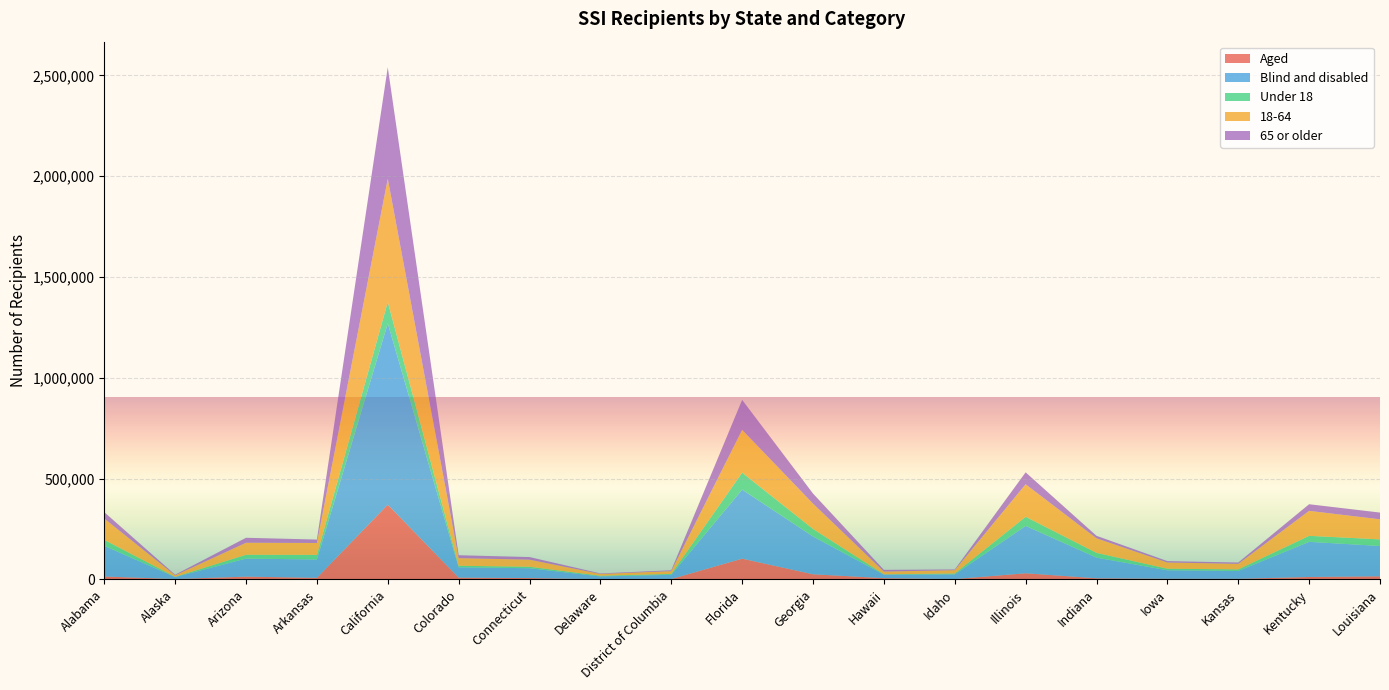

Reading left to right, list all the values displayed in this chart.

Aged: Alabama=14405	Alaska=2015	Arizona=13808	Arkansas=7822	California=370828	Colorado=8856	Connecticut=6665	Delaware=1281	District of Columbia=1926	Florida=102998	Georgia=25488	Hawaii=6229	Idaho=1824	Illinois=30489	Indiana=5617	Iowa=3385	Kansas=3140	Kentucky=12093	Louisiana=15511
Blind and disabled: Alabama=152376	Alaska=9639	Arizona=89444	Arkansas=91048	California=899395	Colorado=51148	Connecticut=48788	Delaware=13556	District of Columbia=20794	Florida=342340	Georgia=187489	Hawaii=17469	Idaho=22871	Illinois=235074	Indiana=102531	Iowa=42028	Kansas=38752	Kentucky=174372	Louisiana=150256
Under 18: Alabama=29270	Alaska=1232	Arizona=19022	Arkansas=22850	California=105712	Colorado=7721	Connecticut=7350	Delaware=3472	District of Columbia=4452	Florida=84305	Georgia=37567	Hawaii=1624	Idaho=4734	Illinois=45150	Indiana=23621	Iowa=7686	Kansas=7869	Kentucky=29666	Louisiana=32794
18-64: Alabama=105760	Alaska=7357	Arizona=59492	Arkansas=59036	California=611664	Colorado=37623	Connecticut=35064	Delaware=8849	District of Columbia=14089	Florida=212054	Georgia=125413	Hawaii=13554	Idaho=16465	Illinois=161220	Indiana=71977	Iowa=30811	Kansas=27516	Kentucky=123955	Louisiana=99599
65 or older: Alabama=31751	Alaska=3065	Arizona=24738	Arkansas=16984	California=552847	Colorado=14660	Connecticut=13039	Delaware=2516	District of Columbia=4179	Florida=148979	Georgia=49997	Hawaii=8520	Idaho=3496	Illinois=59193	Indiana=12550	Iowa=6916	Kansas=6507	Kentucky=32844	Louisiana=33374